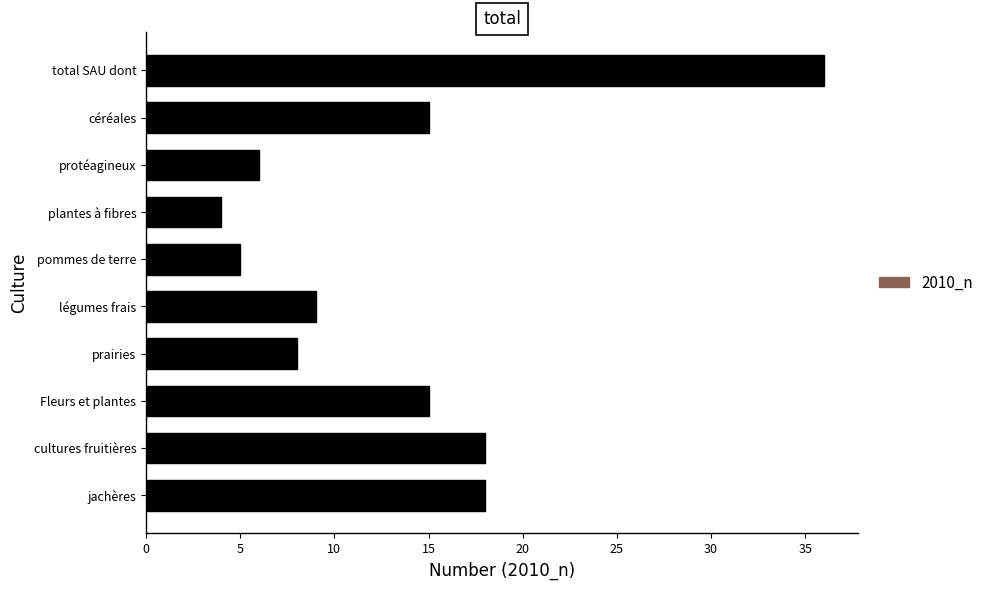

The chart shows a value of 18 at jachères. True or false?

True